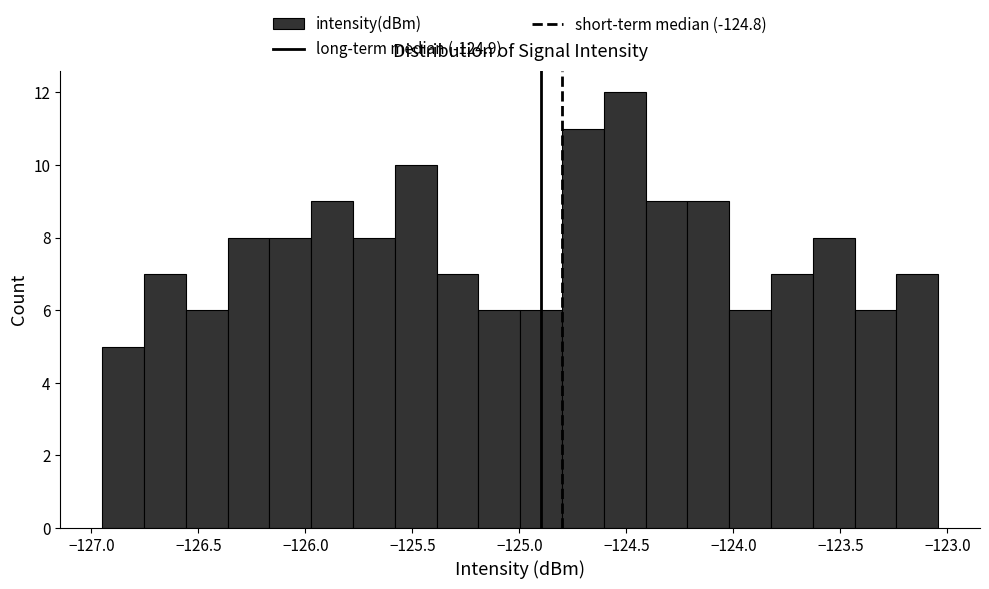

Around what value on the x-axis is the tallest bar? Give the approximate position of its centre, as read against the axis.

-124.50